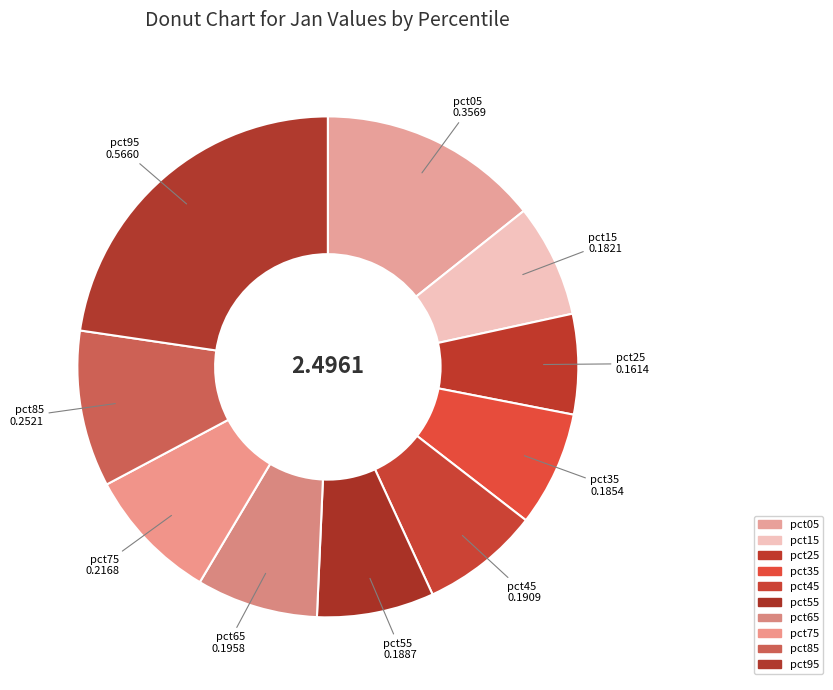

What percentage is NOT represented by pct95?

77.3%